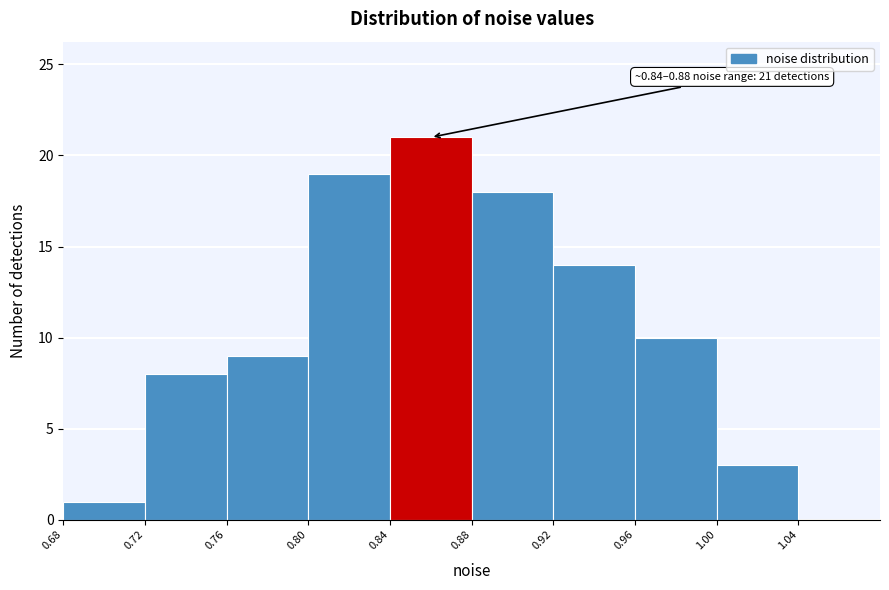

Which range on the x-axis has the tallest bar?

0.84 to 0.88